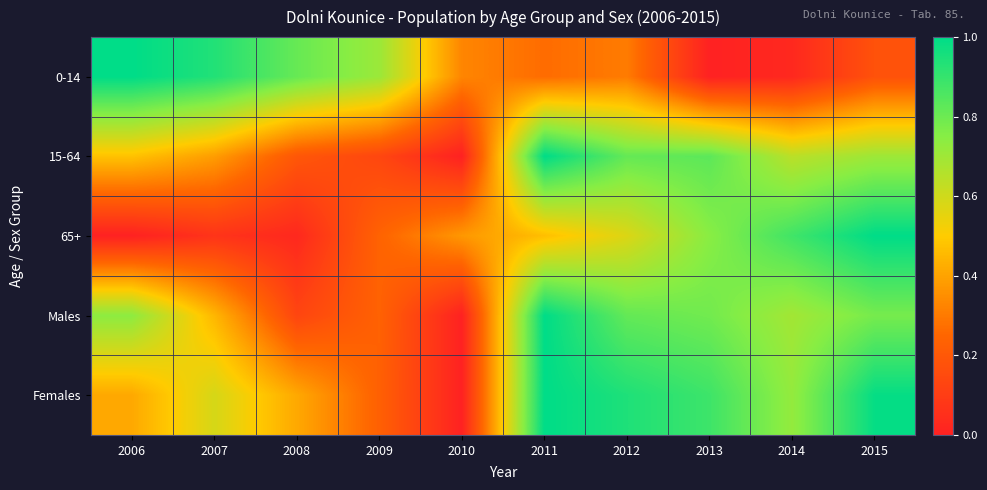

Reading left to right, list all the values displayed in this chart.

0-14: 2006=1.0	2007=0.9	2008=0.8	2009=0.7	2010=0.3	2011=0.3	2012=0.3	2013=0.0	2014=0.0	2015=0.2
15-64: 2006=0.5	2007=0.4	2008=0.2	2009=0.1	2010=0.0	2011=1.0	2012=0.8	2013=0.8	2014=0.6	2015=0.7
65+: 2006=0.0	2007=0.1	2008=0.0	2009=0.2	2010=0.4	2011=0.5	2012=0.6	2013=0.7	2014=0.9	2015=1.0
Males: 2006=0.7	2007=0.4	2008=0.1	2009=0.2	2010=0.0	2011=1.0	2012=0.8	2013=0.8	2014=0.7	2015=0.8
Females: 2006=0.4	2007=0.6	2008=0.4	2009=0.2	2010=0.0	2011=1.0	2012=0.9	2013=0.9	2014=0.7	2015=1.0